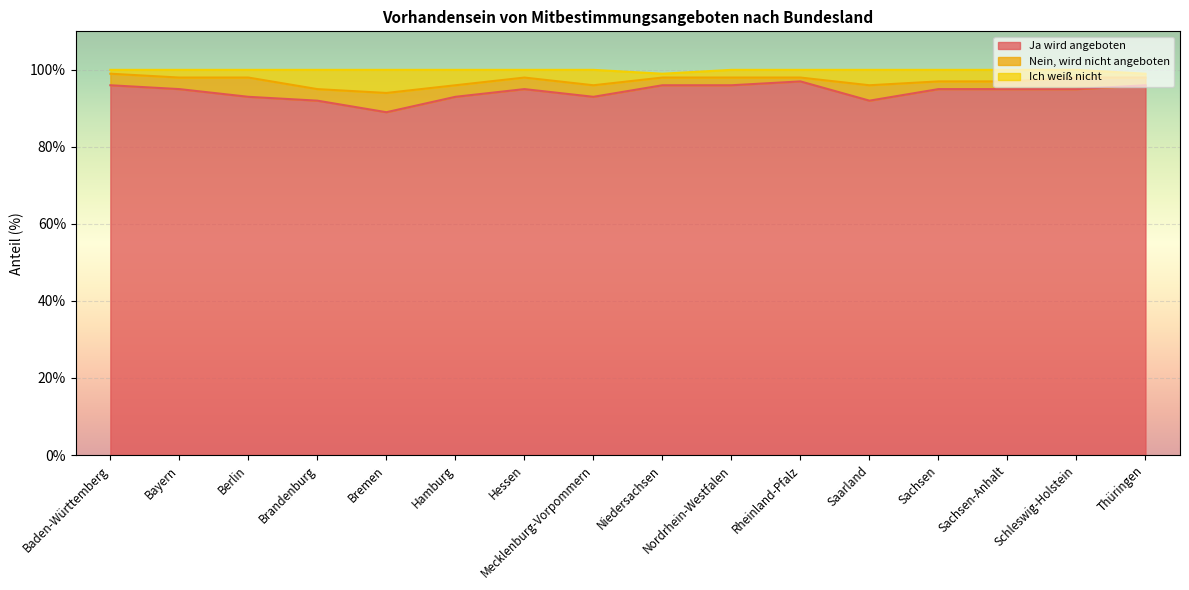

Count the number of categories in the chart.

16